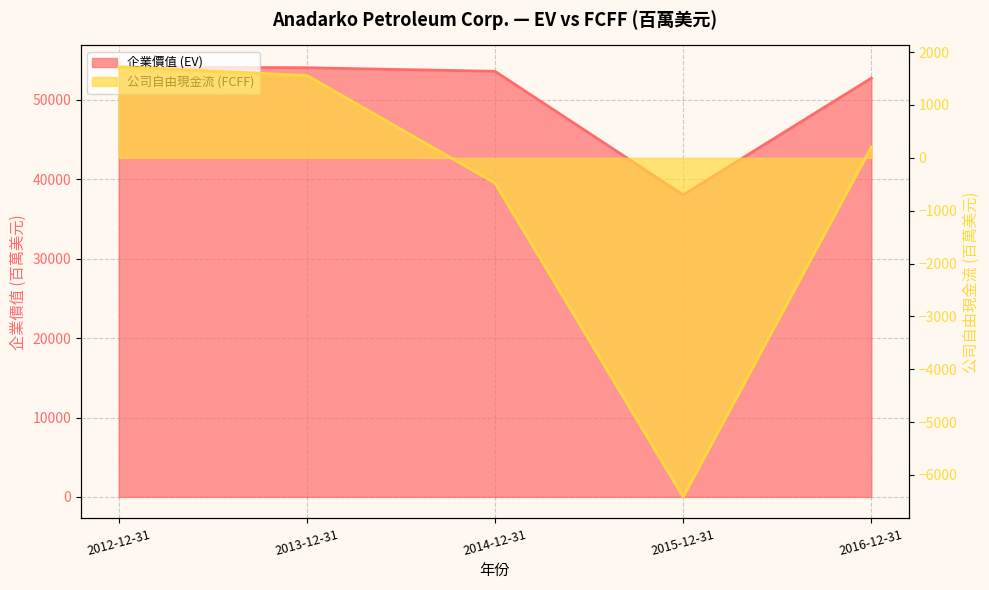

Between 2014-12-31 and 2016-12-31, which is larger?

2014-12-31